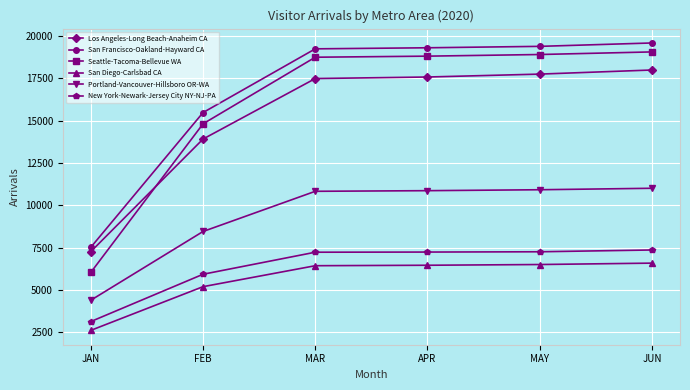

What is the label of the 5th point from the left?

MAY